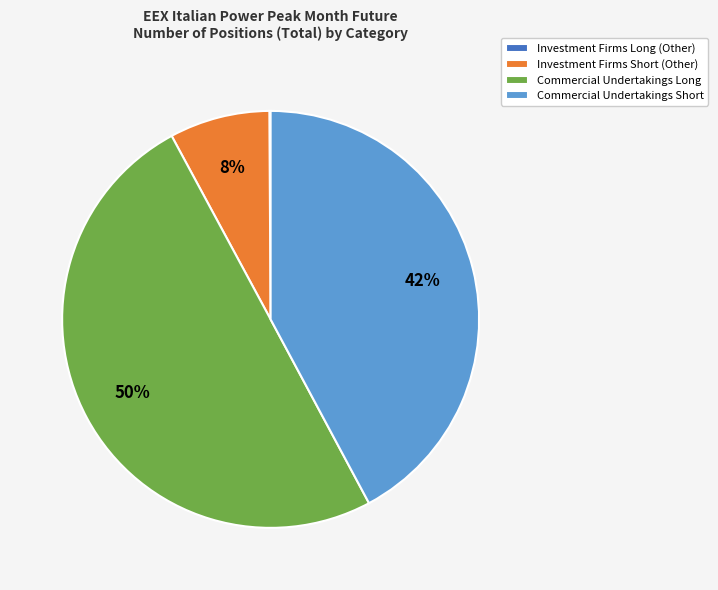

What is the ratio of the value at Commercial Undertakings Short to the value at Commercial Undertakings Long?

0.8